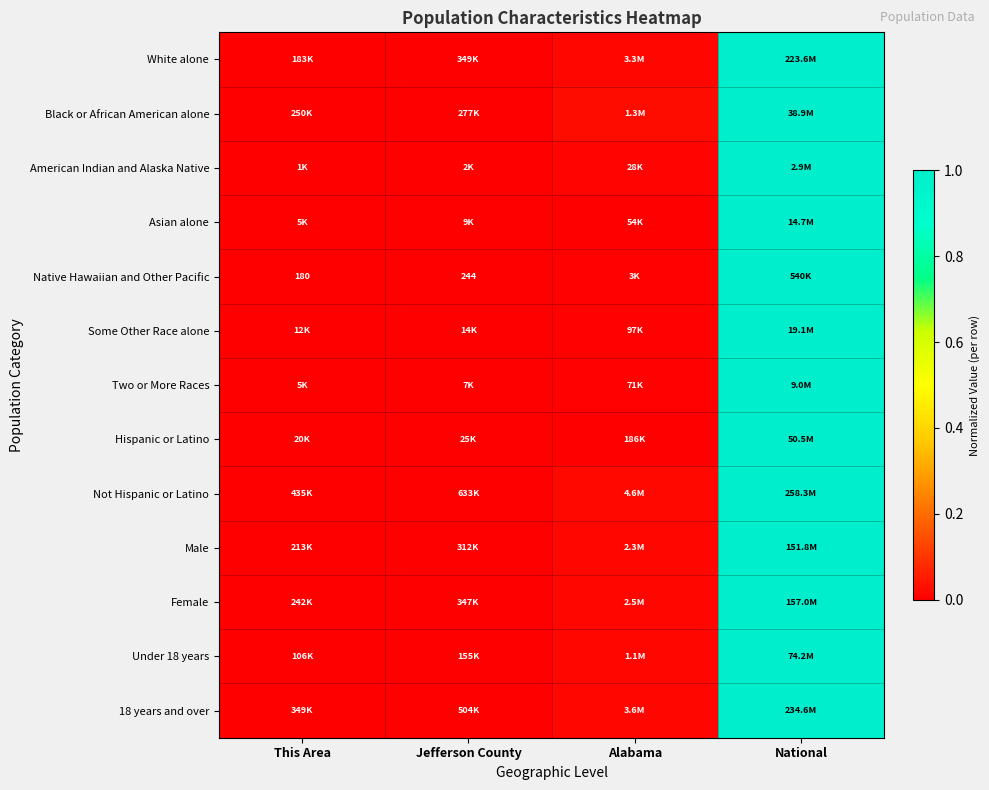

What is the sum of all Black or African American alone values?

1.0